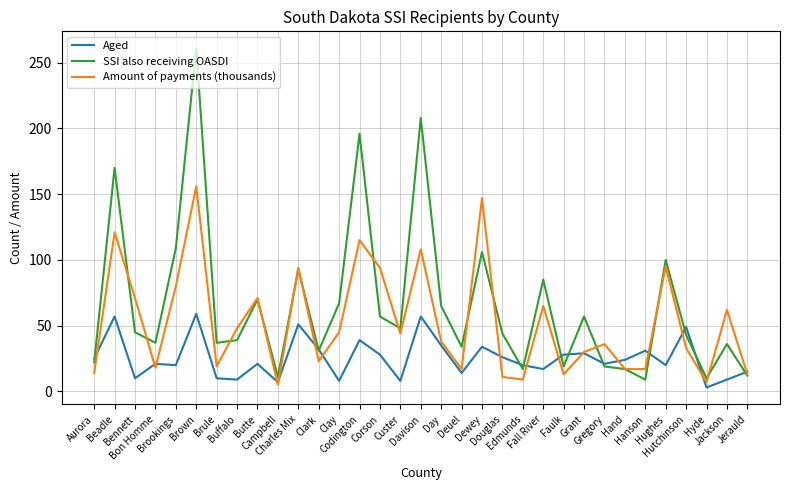

Which series has the widest spread of values?

SSI also receiving OASDI